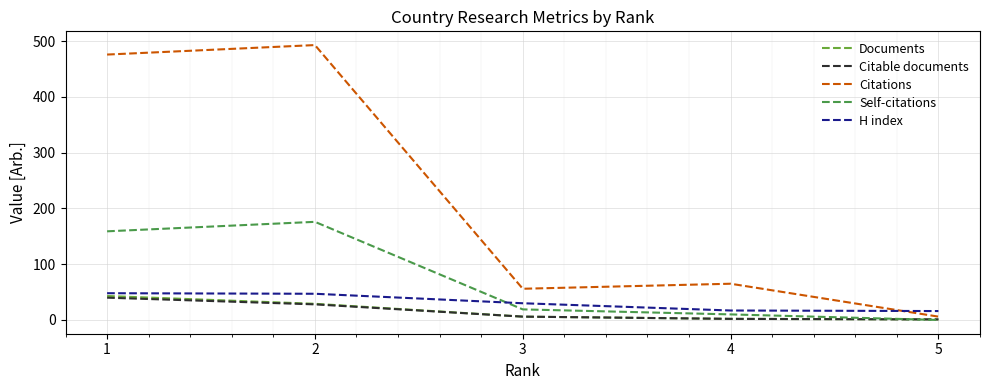

How many lines are shown in the chart?

5